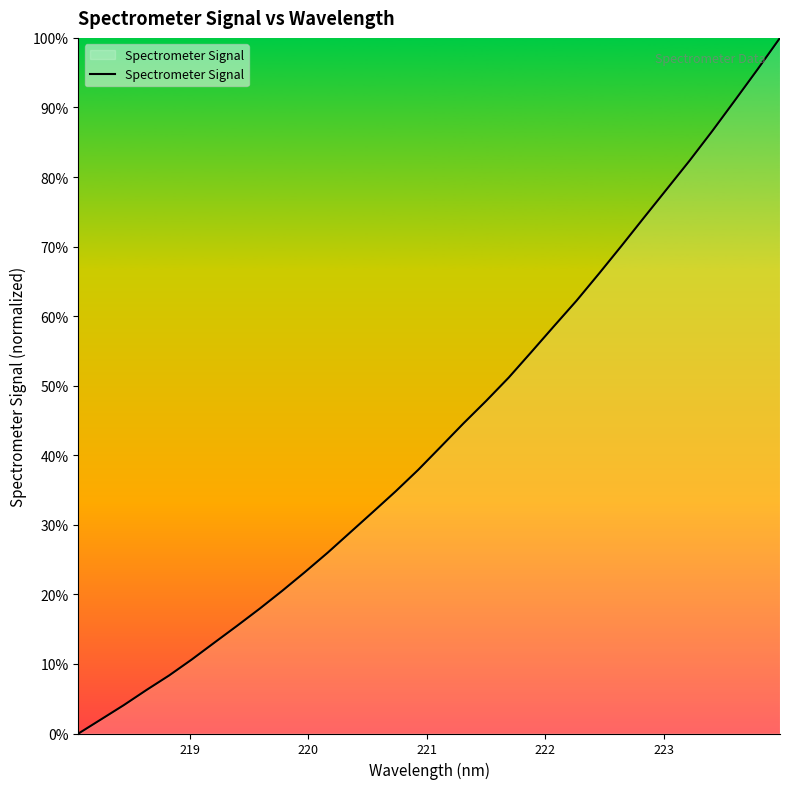

What is the difference between the maximum and minimum values?

100.0